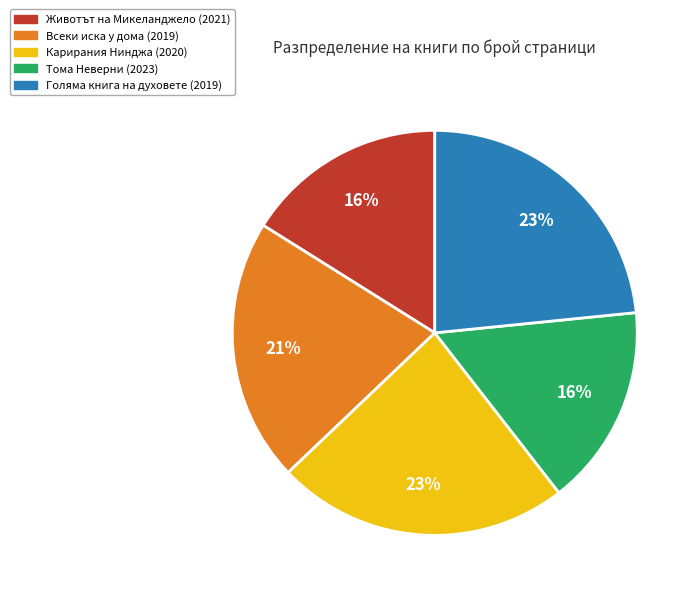

Is there any slice that represents more than half of the pie?

No